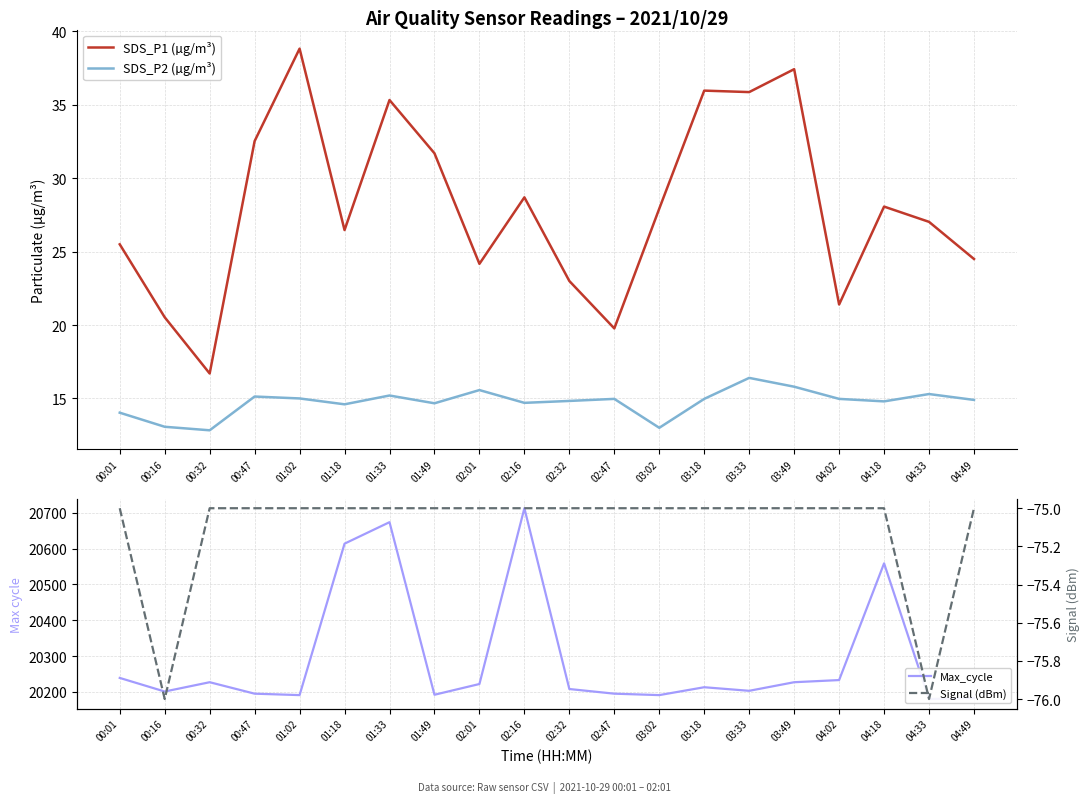

How many distinct data groups are displayed?

4